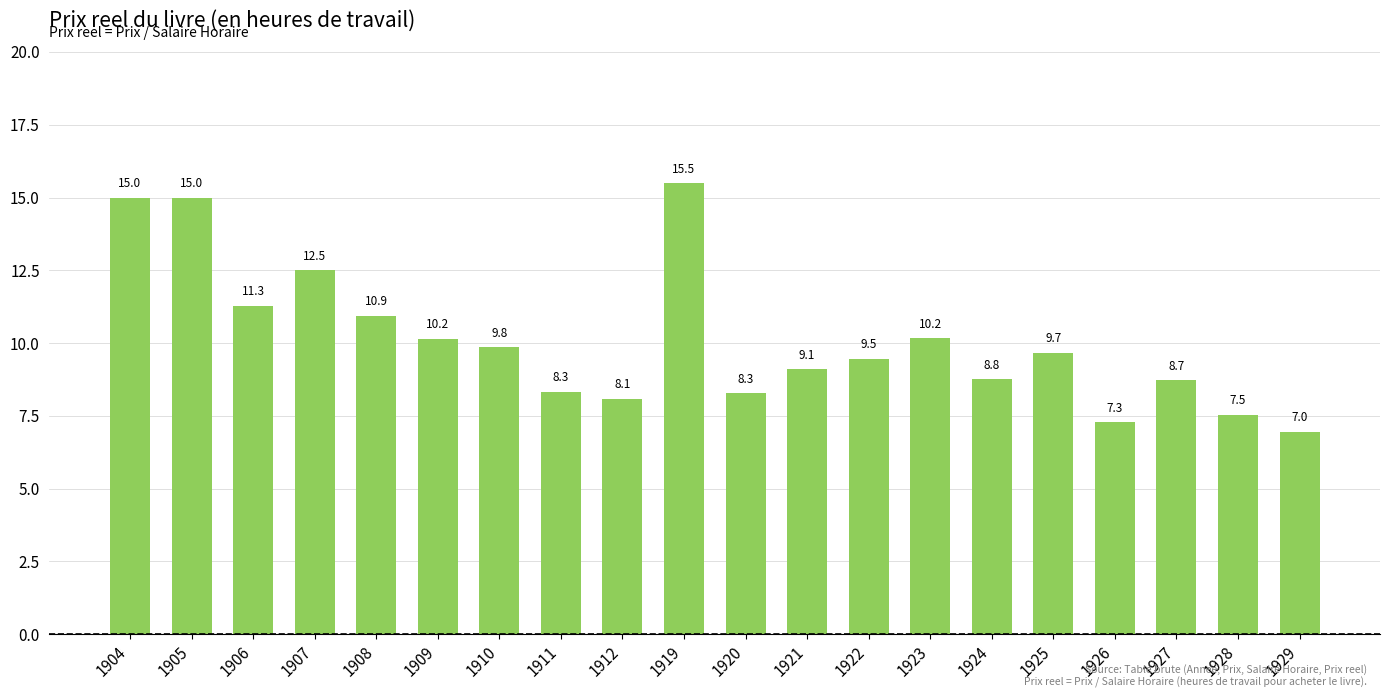

How many categories are shown in the chart?

20